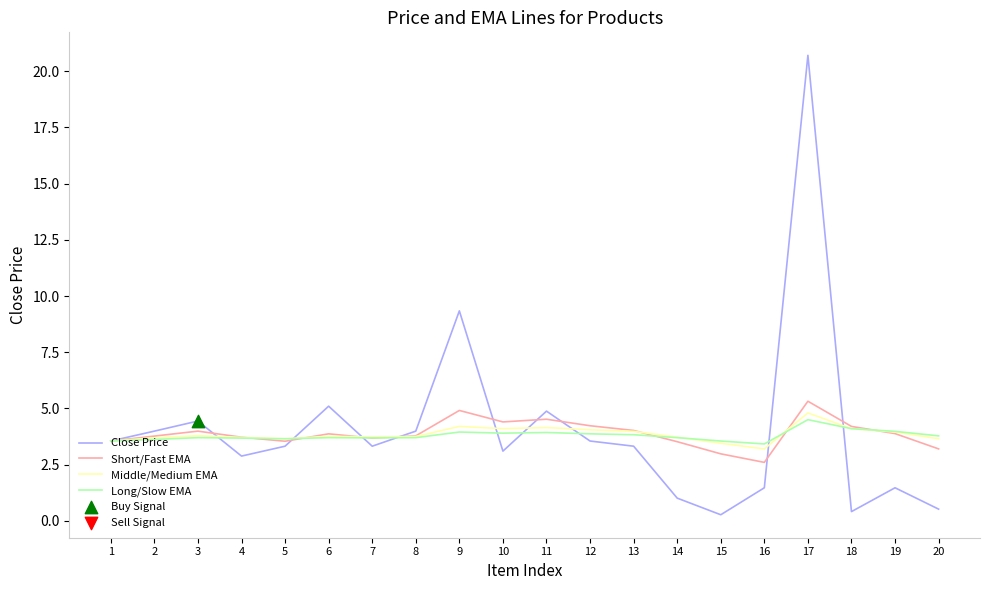

Which series has the largest range (max minus min)?

Close Price